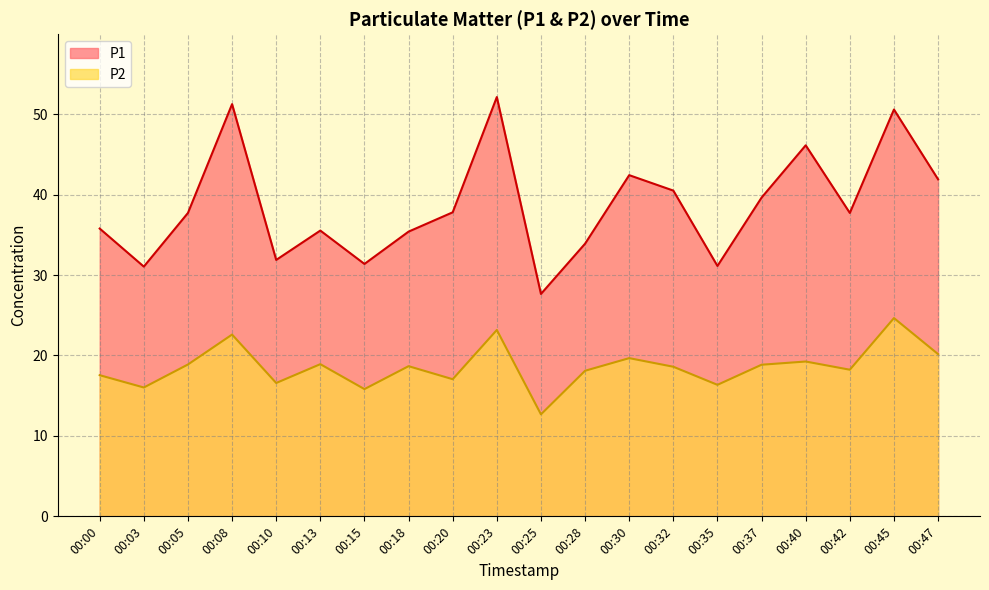

Is the value of P2 at 00:00 greater than the value of P1 at 00:37?

No